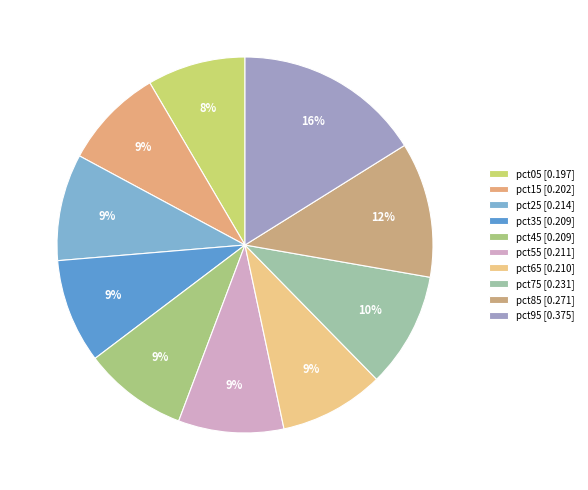

To the nearest percent, what portion does pct35 represent?

9%